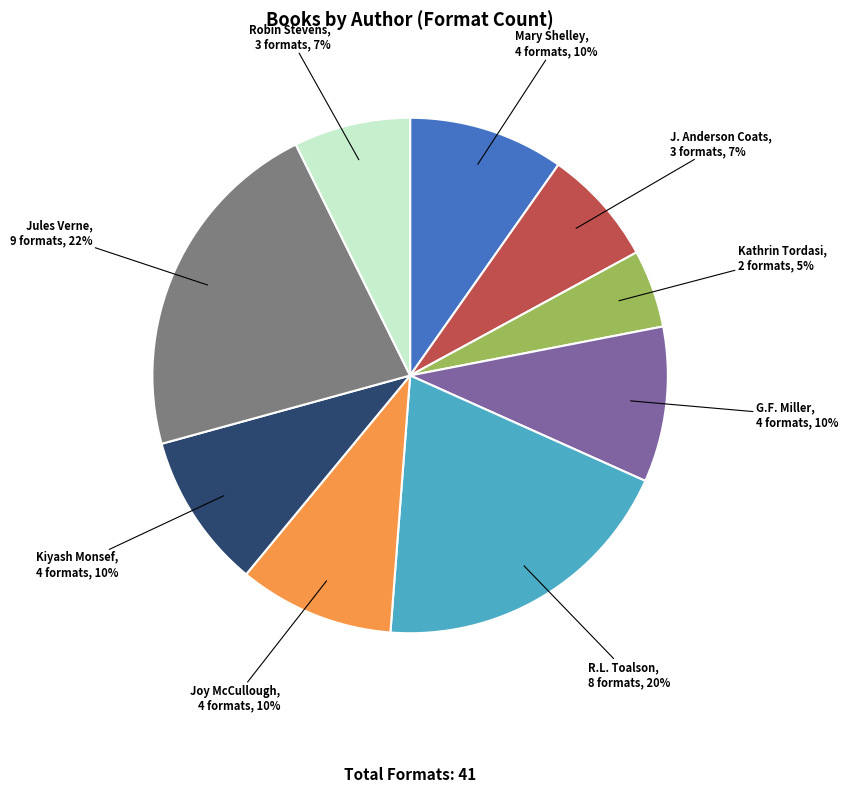

What percentage is the Kathrin Tordasi slice, to the nearest percent?

5%